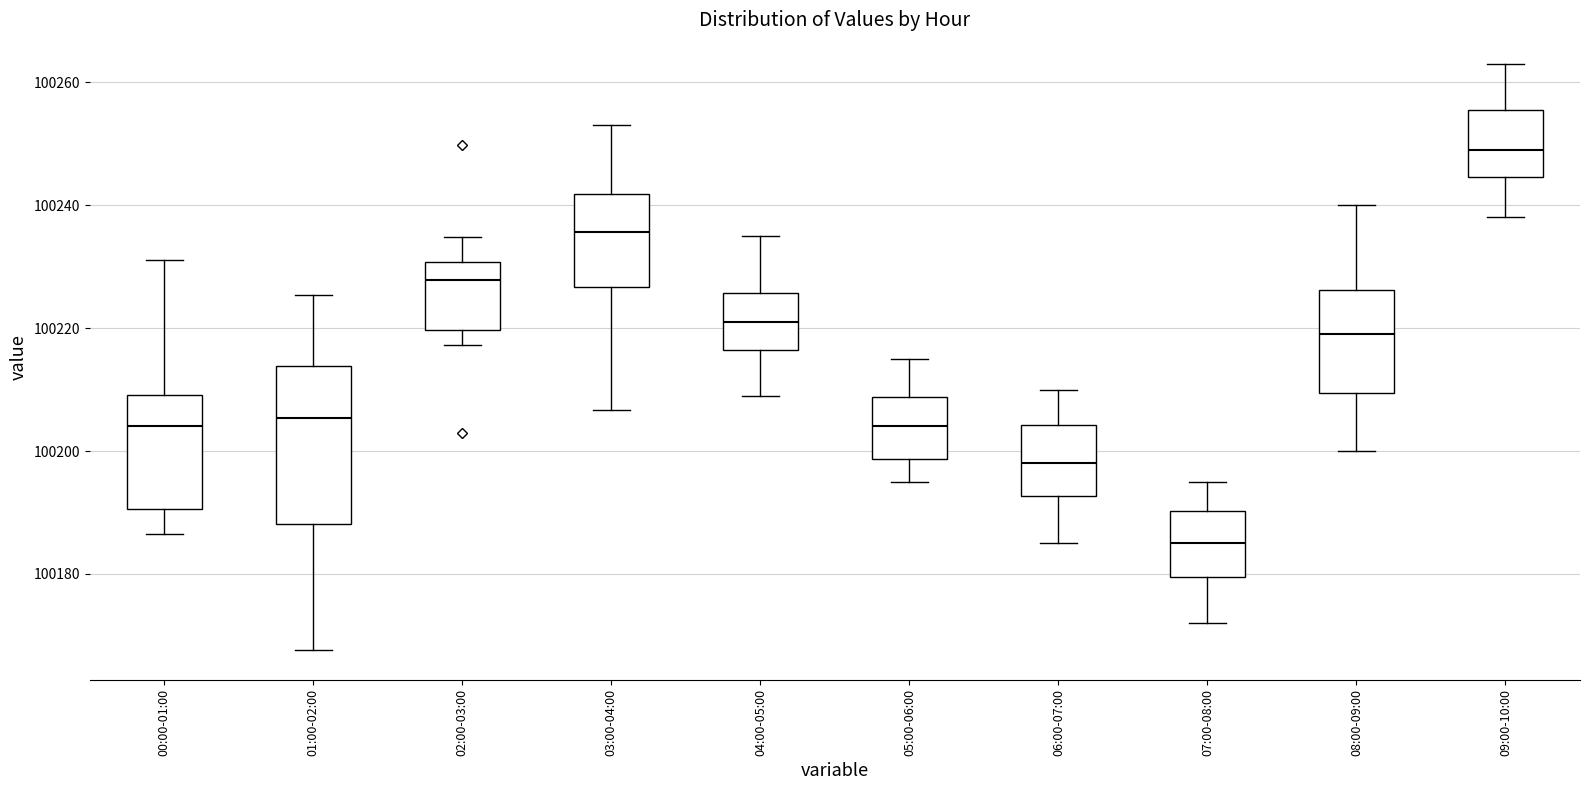

Reading left to right, read every box against the y-axis: the position of its median line, the range the box covers, and the ends of its whiskers. The values are not printed on the chart, so give them approximately, as read against the axis.

00:00-01:00: median 100204, box 100190 to 100210, whiskers 100186 to 100232
01:00-02:00: median 100206, box 100188 to 100214, whiskers 100168 to 100226
02:00-03:00: median 100228, box 100220 to 100230, whiskers 100218 to 100234
03:00-04:00: median 100236, box 100226 to 100242, whiskers 100206 to 100254
04:00-05:00: median 100222, box 100216 to 100226, whiskers 100210 to 100236
05:00-06:00: median 100204, box 100198 to 100208, whiskers 100196 to 100216
06:00-07:00: median 100198, box 100192 to 100204, whiskers 100186 to 100210
07:00-08:00: median 100186, box 100180 to 100190, whiskers 100172 to 100196
08:00-09:00: median 100220, box 100210 to 100226, whiskers 100200 to 100240
09:00-10:00: median 100250, box 100244 to 100256, whiskers 100238 to 100264